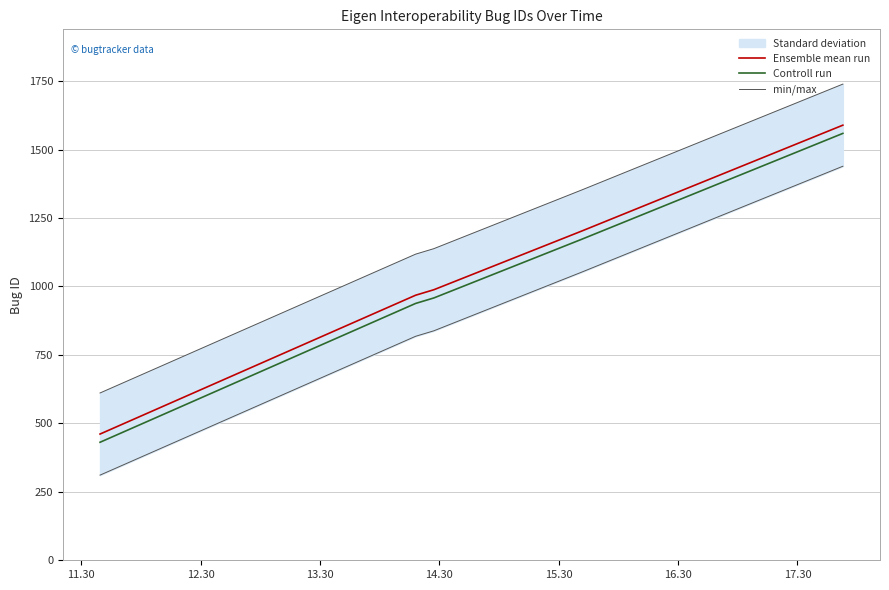

What is the highest value of the Ensemble mean run series?

1589